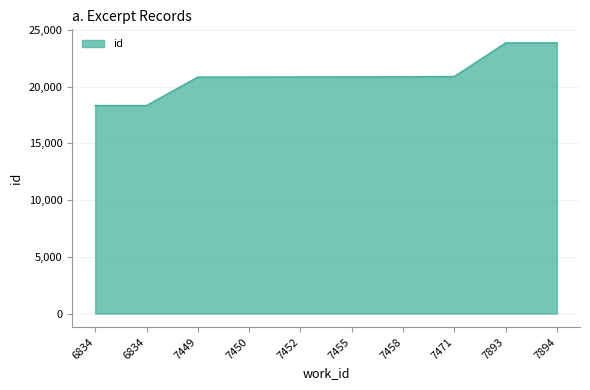

What is the approximate value at 7894, to the nearest 10?

23870